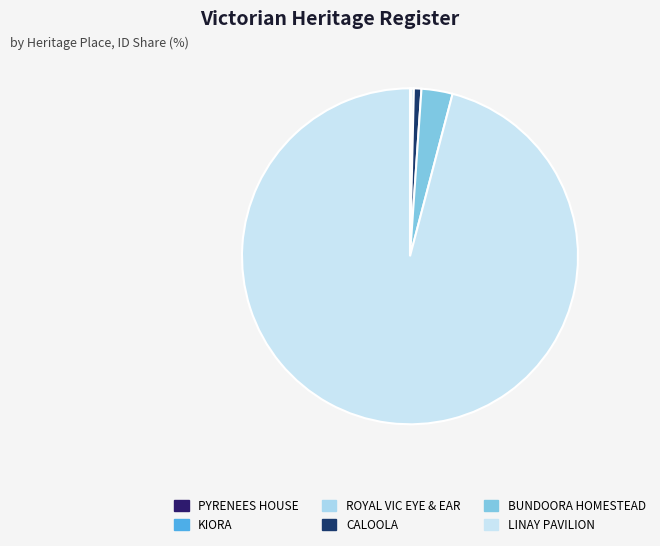

What is the change in value from PYRENEES HOUSE to KIORA?

+134